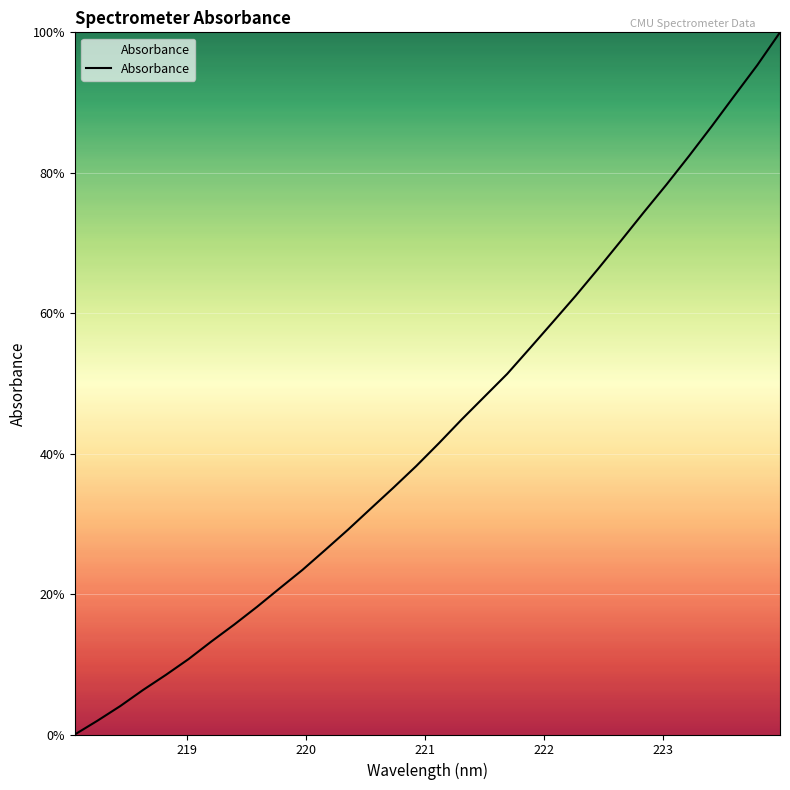

Reading left to right, list all the values displayed in this chart.

0.0	2.0	4.1	6.3	8.5	10.7	13.2	15.7	18.2	20.8	23.4	26.3	29.2	32.2	35.2	38.2	41.5	44.9	48.1	51.4	55.0	58.7	62.4	66.3	70.3	74.3	78.3	82.4	86.6	91.0	95.3	100.0